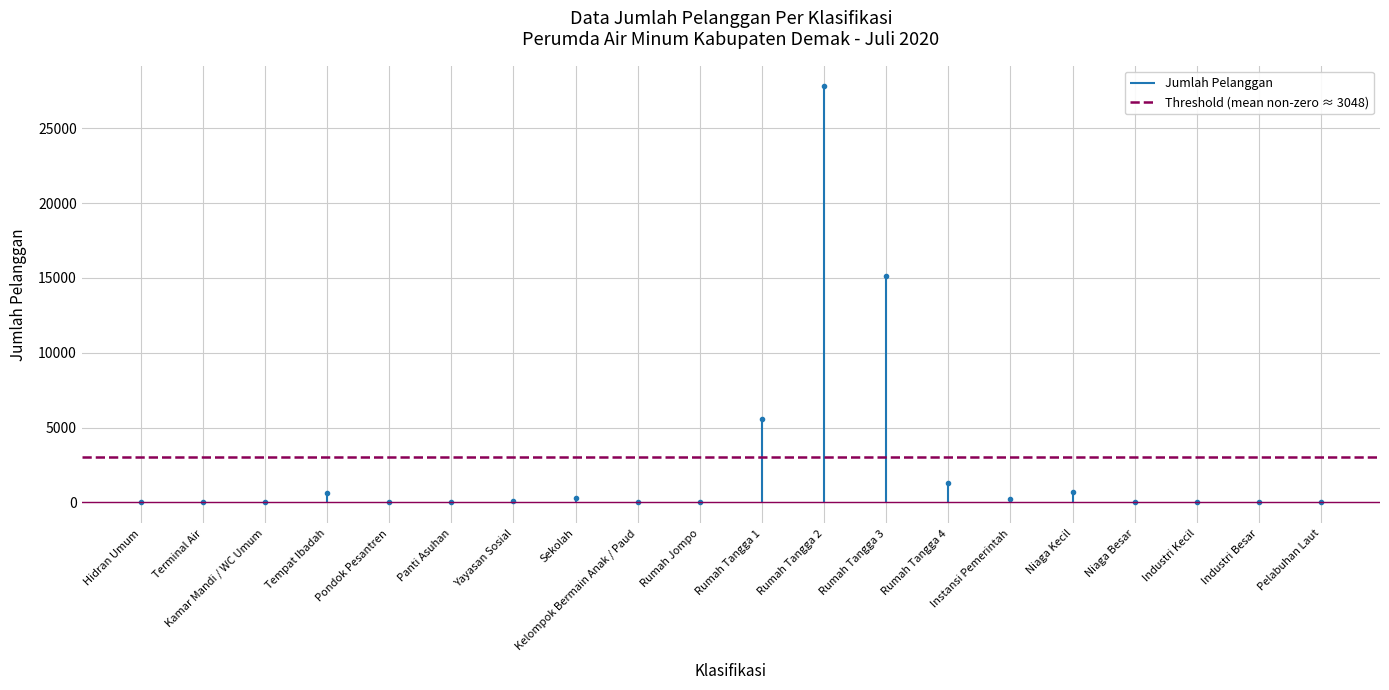

What is the lowest value of the Threshold (mean non-zero ≈ 3048) series?

3048.2